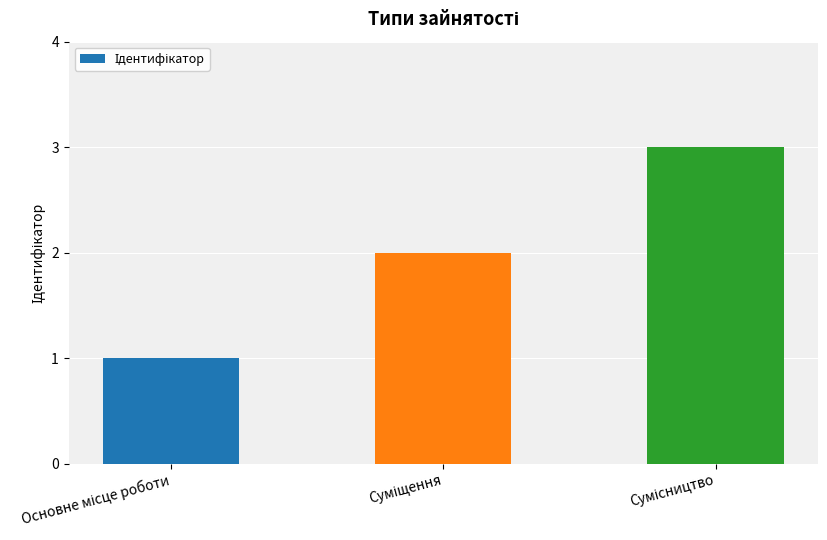

What is the difference between the maximum and minimum values?

2